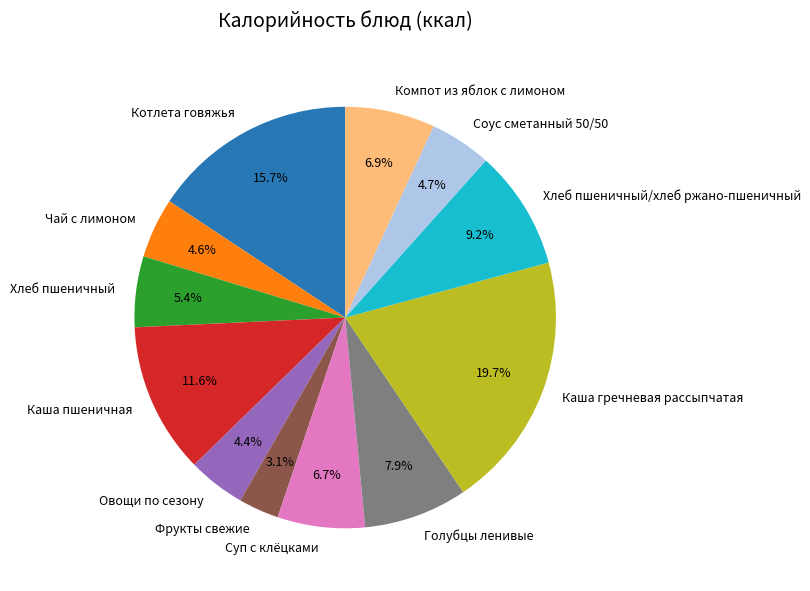

Is the sum of Суп с клёцками and Хлеб пшеничный/хлеб ржано-пшеничный greater than half?

No